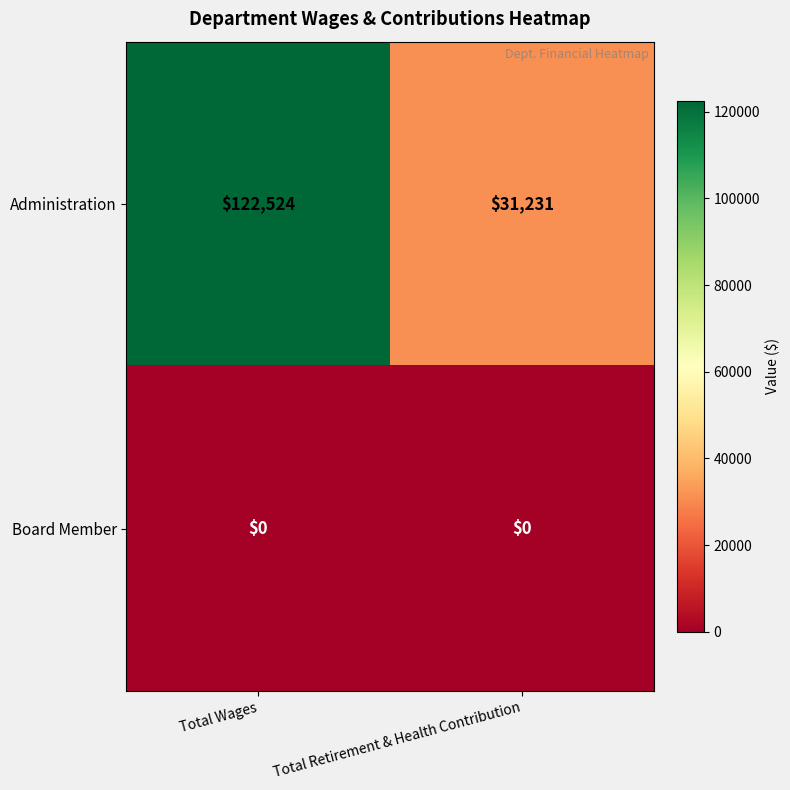

Rank the series by their maximum value, from highest to lowest.

Administration, Board Member